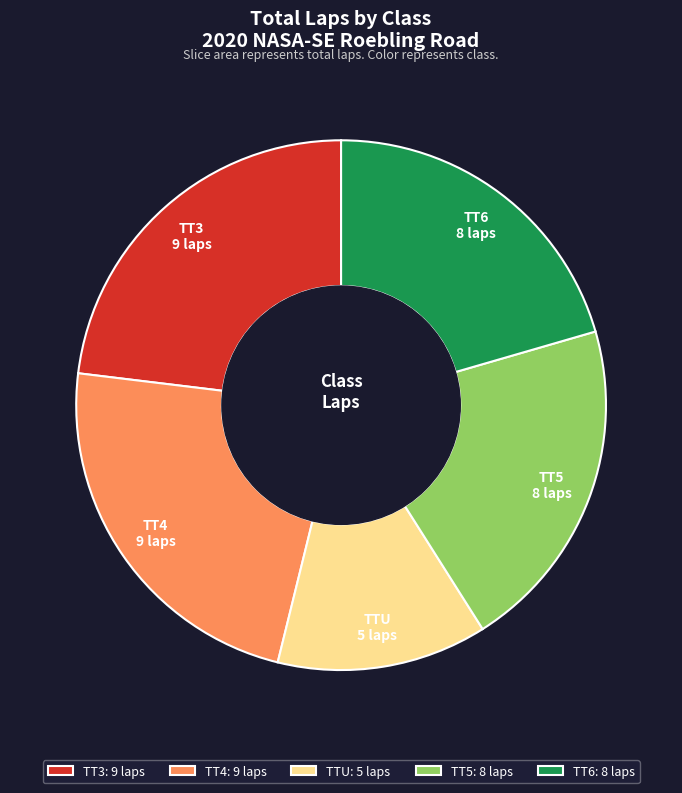

Is it true that TT6 is 28% of the pie?

False